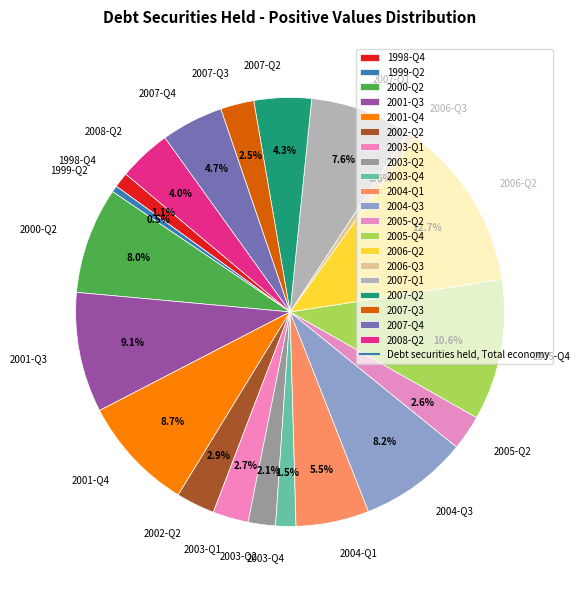

Between 2006-Q3 and 2006-Q2, which is larger?

2006-Q2